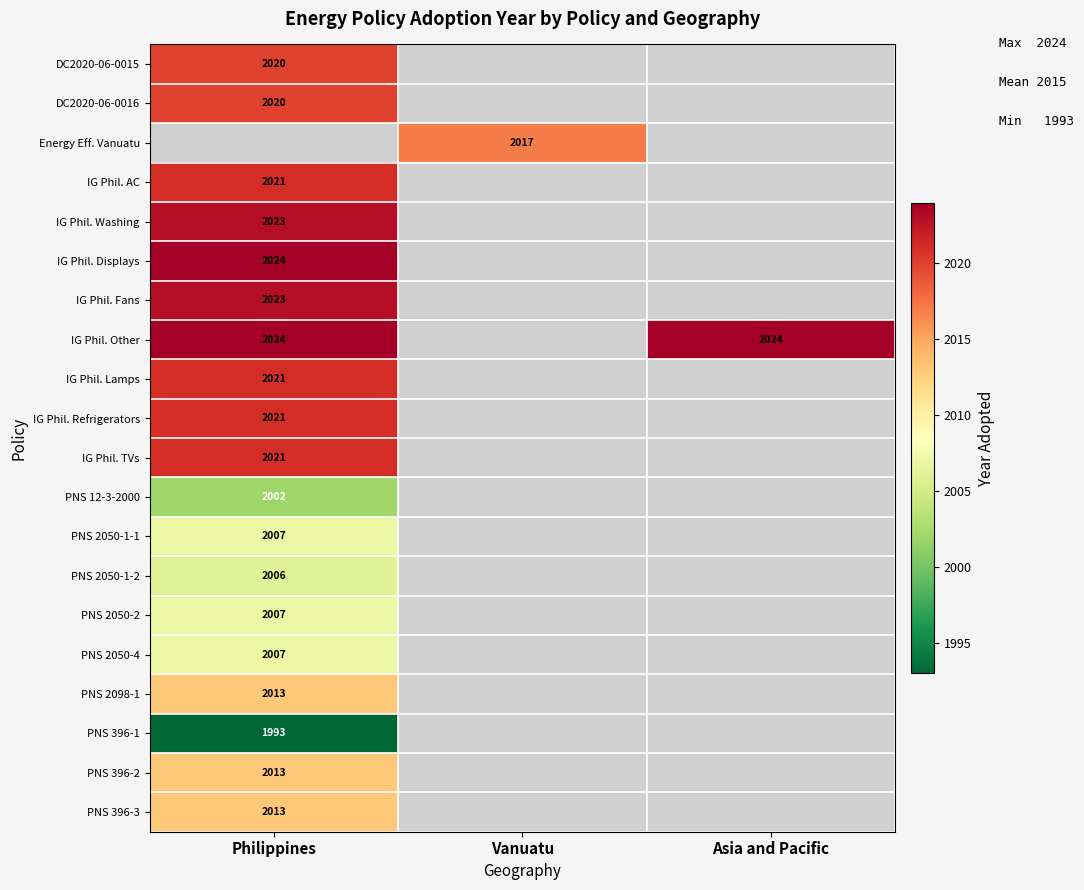

Count the number of categories in the chart.

3